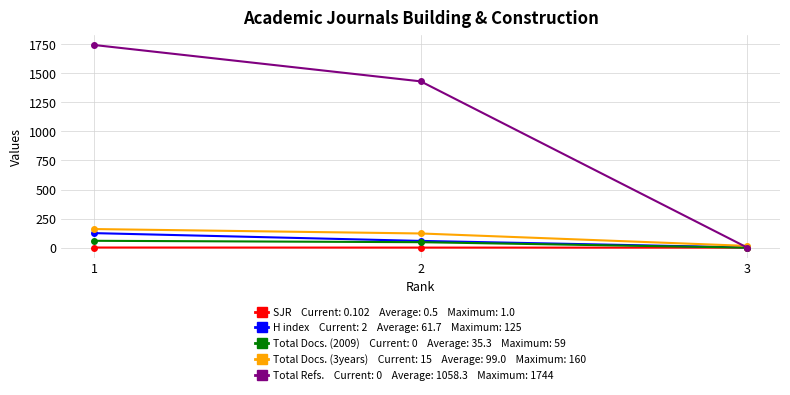

What is the maximum value shown in the chart?

1744.0